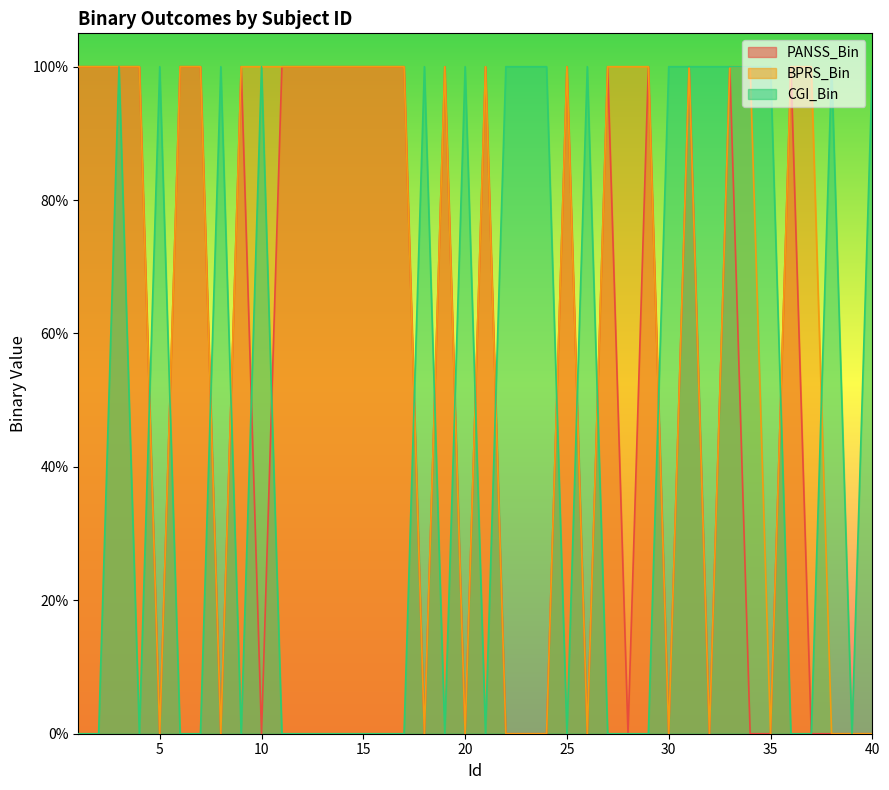

Does the chart display data point markers on the line(s)?

No